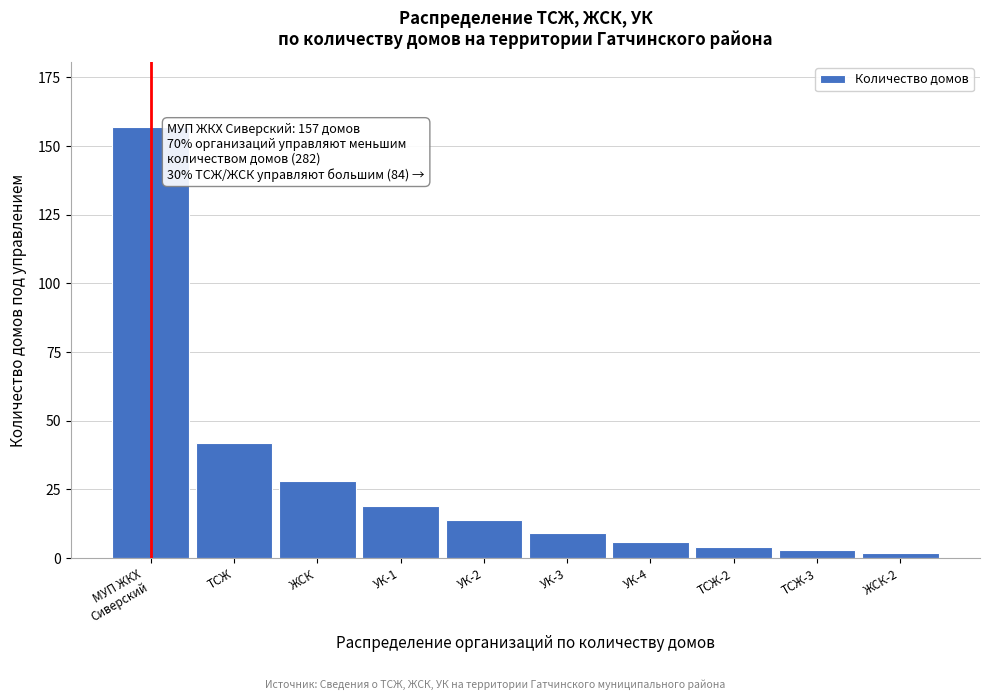

Reading right to left, transcribe all the data shown in this chart.

2	3	4	6	9	14	19	28	42	157